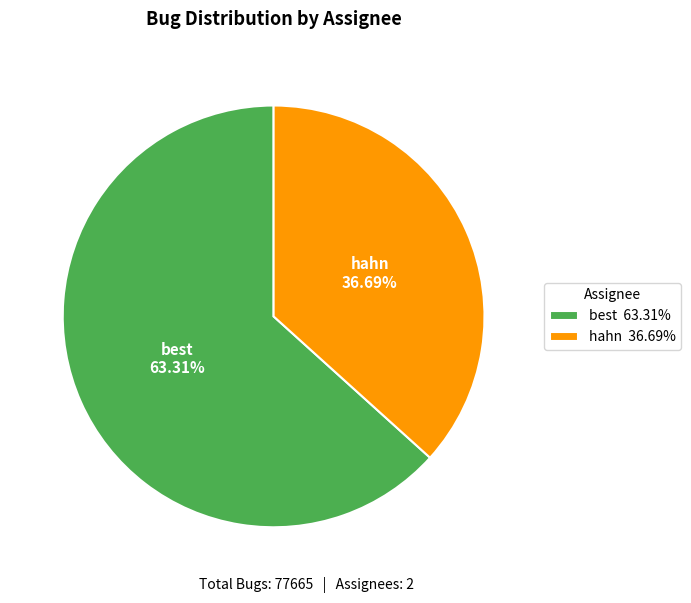

Which category has the biggest portion of the pie?

best